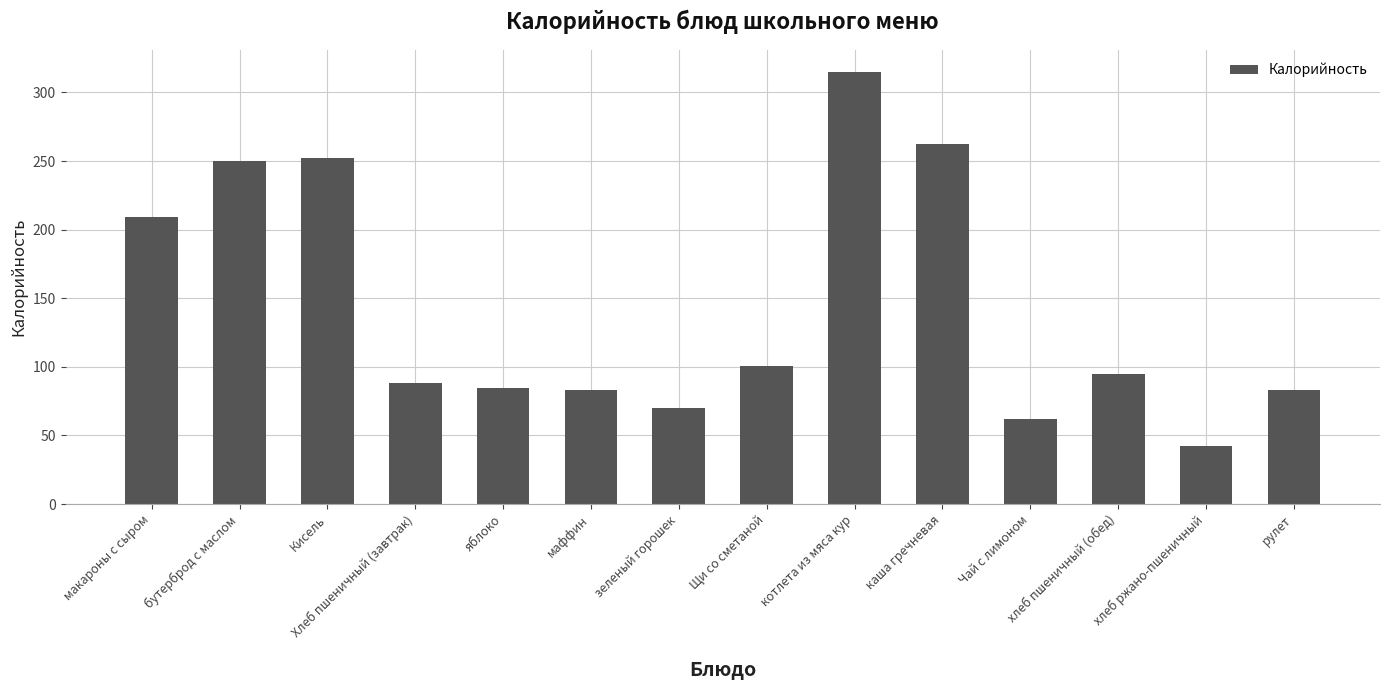

What is the change in value from Чай с лимоном to хлеб ржано-пшеничный?

-19.7